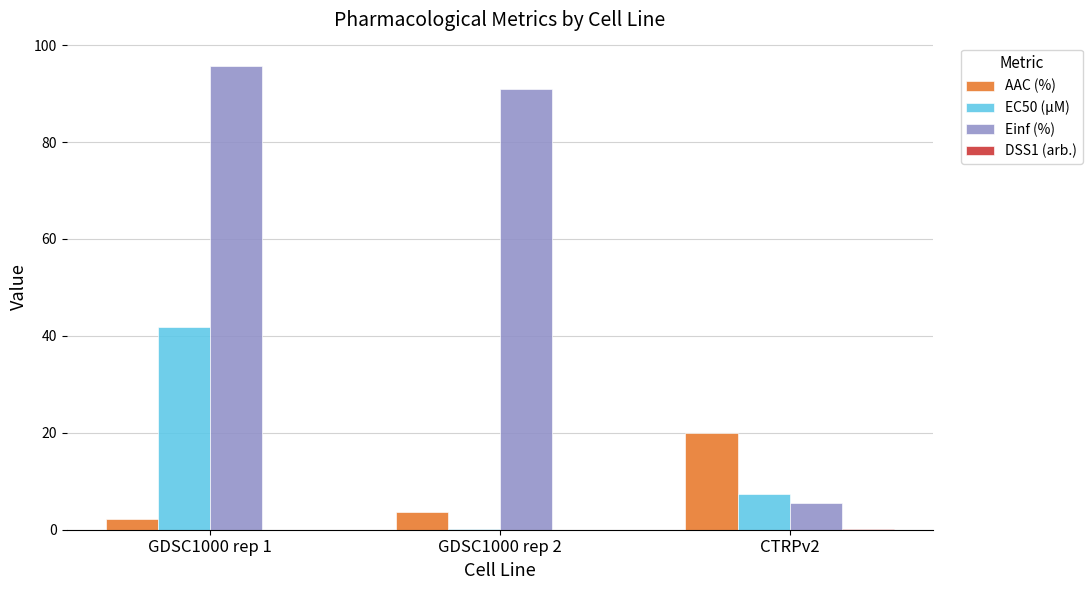

What is the total value across all series at GDSC1000 rep 1?

139.7